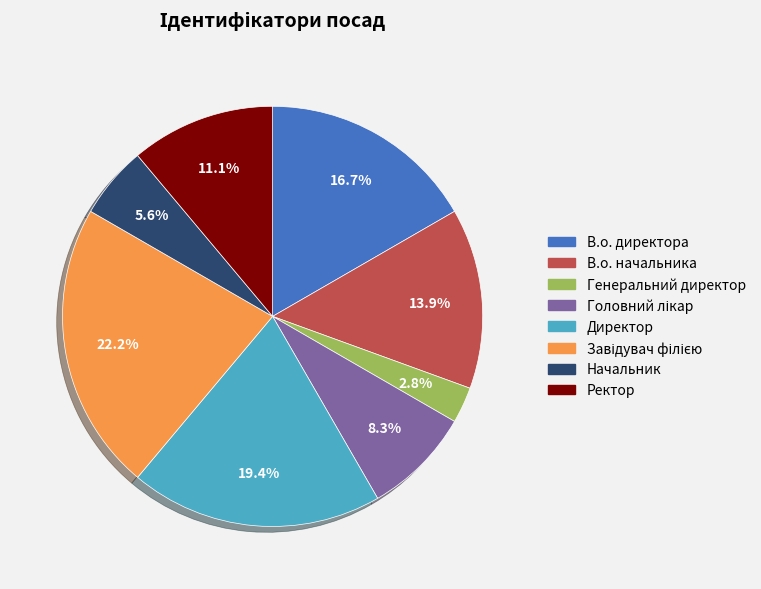

Which has a higher value, Ректор or В.о. директора?

В.о. директора